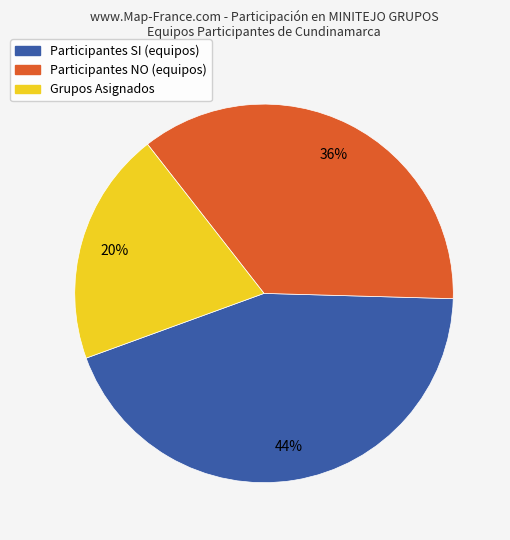

Count the number of slices in the pie.

3